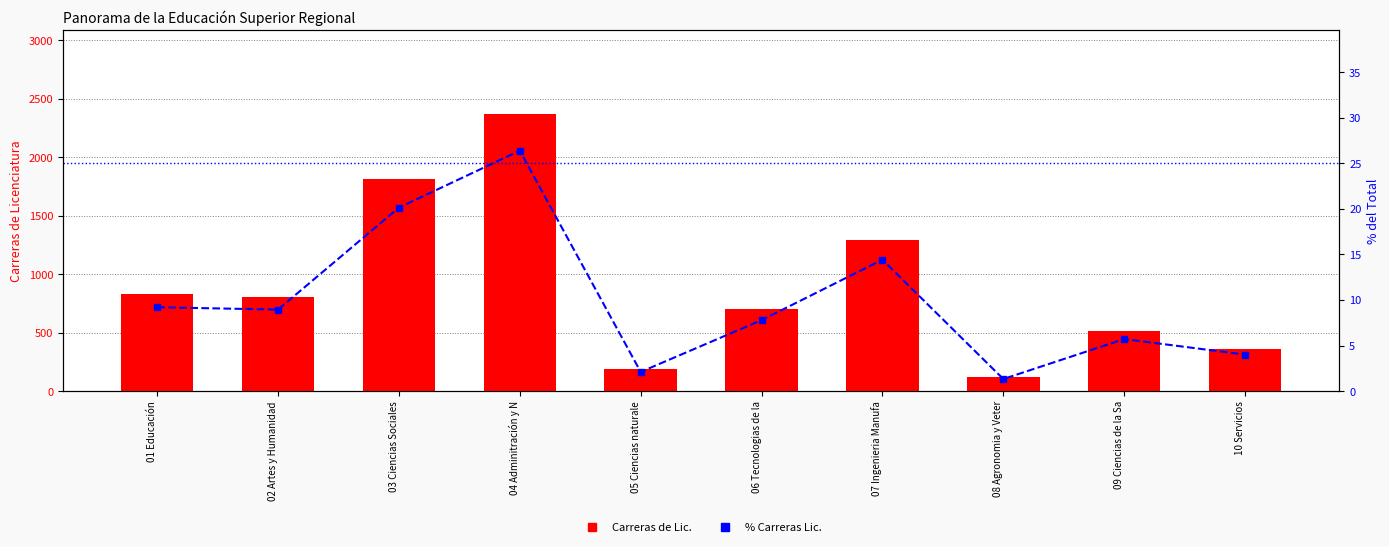

What is the sum of the Carreras de Lic. values at 06 Tecnologias de la and 10 Servicios?

1060.0